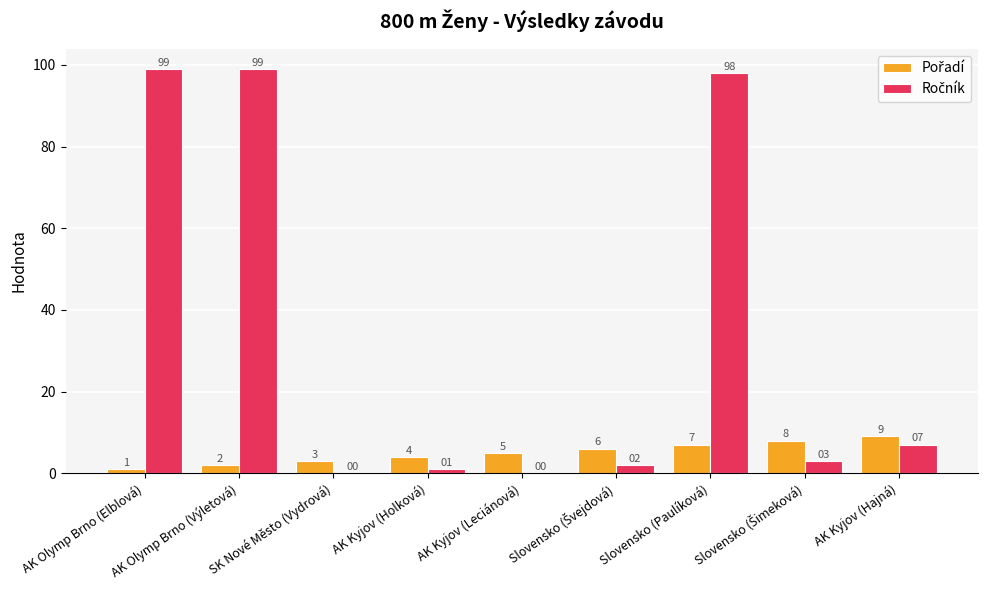

What is the greatest value displayed?

99